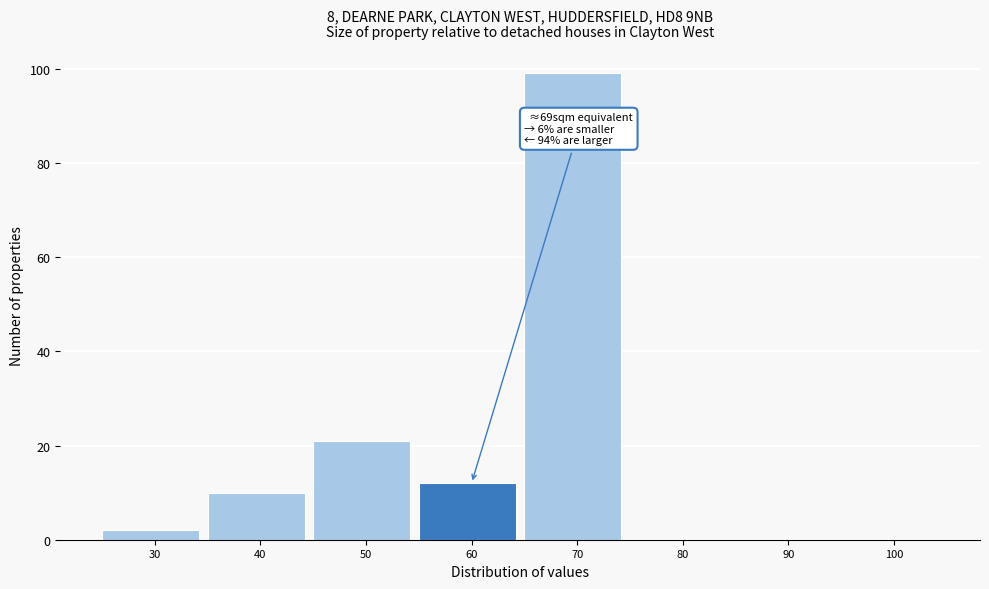

Reading right to left, extract all data points from this chart.

100=0	90=0	80=0	70=99	60=12	50=21	40=10	30=2